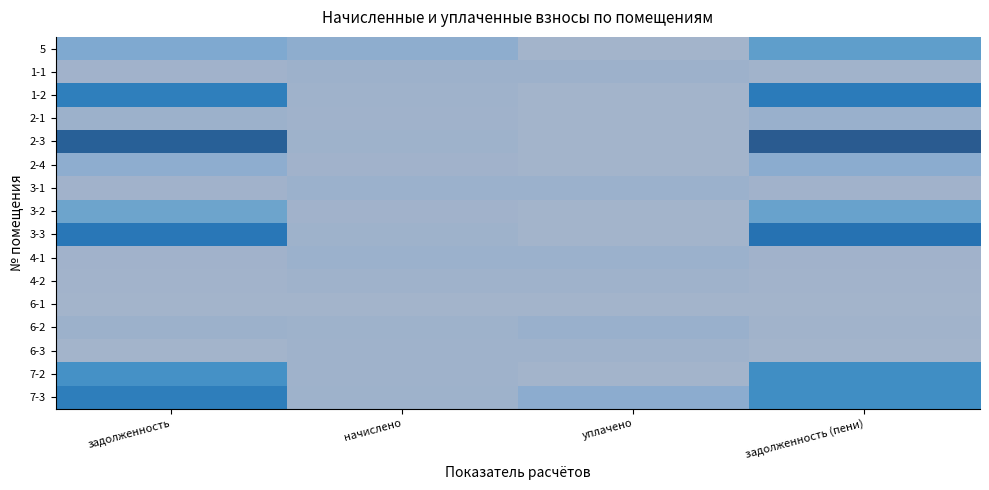

Between задолженность (пени) and начислено, which is larger?

задолженность (пени)